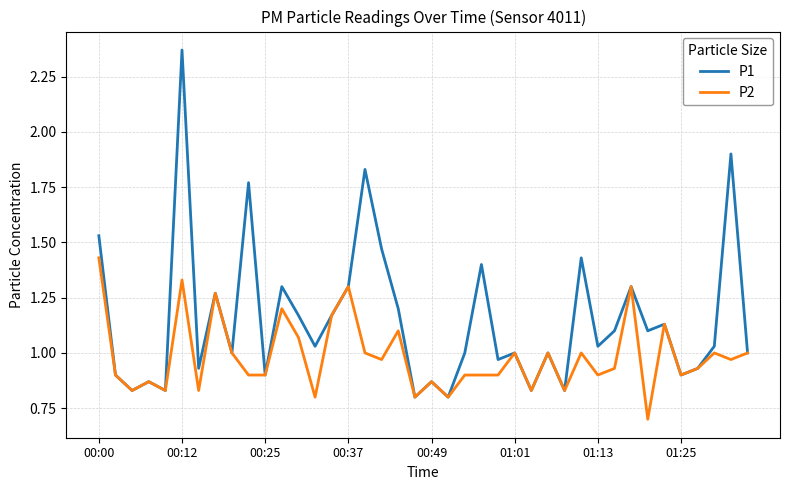

How many lines are shown in the chart?

2